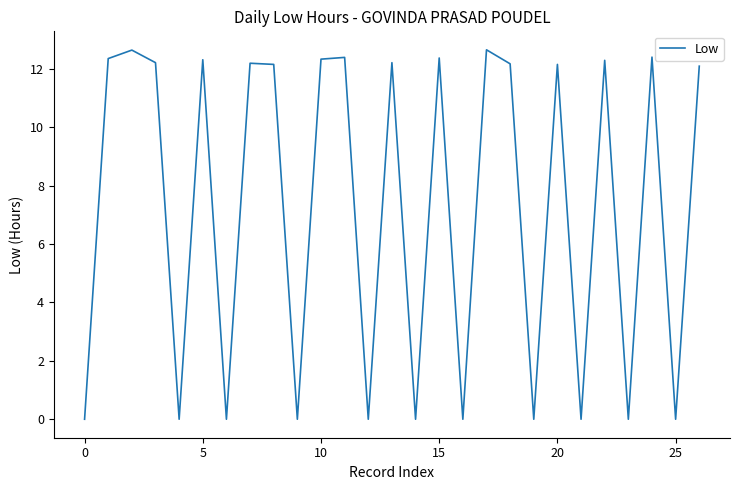

What is the sum of all values?

196.9